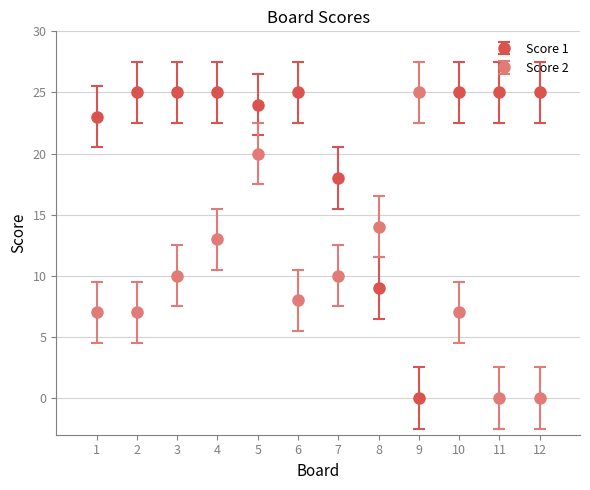

What are all the series names shown in the legend?

Score 1, Score 2